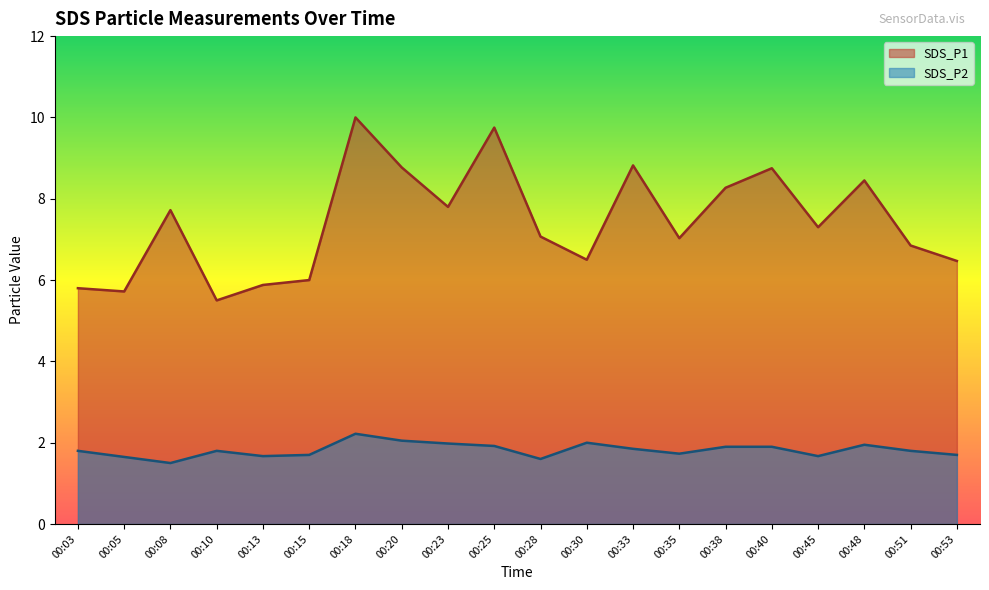

List the series in order of their overall mean, highest first.

SDS_P1, SDS_P2